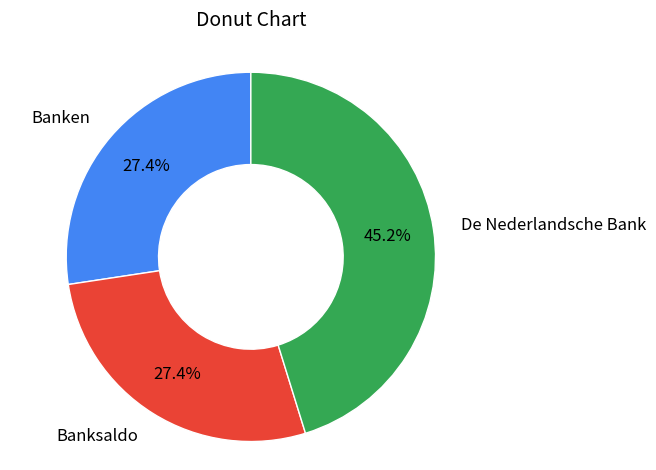

True or false: Banksaldo accounts for 17% of the total.

False